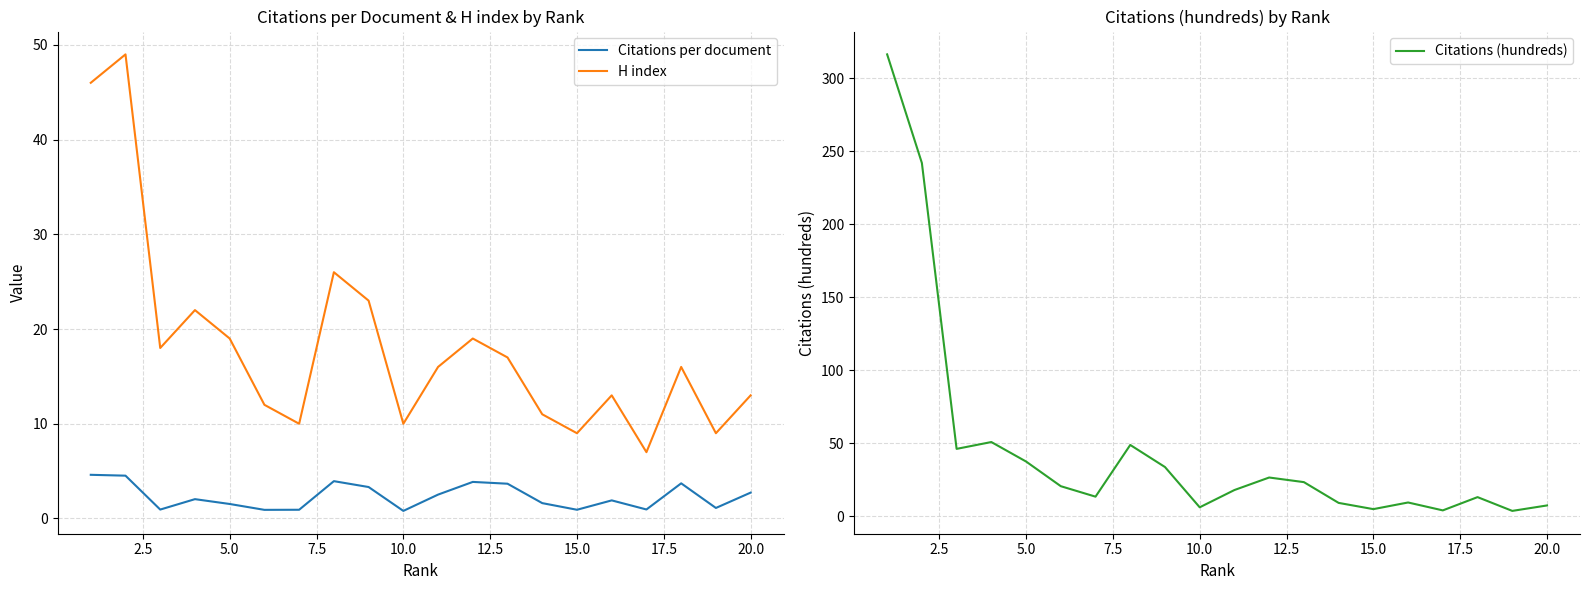

True or false: H index and Citations per document intersect in this chart.

False